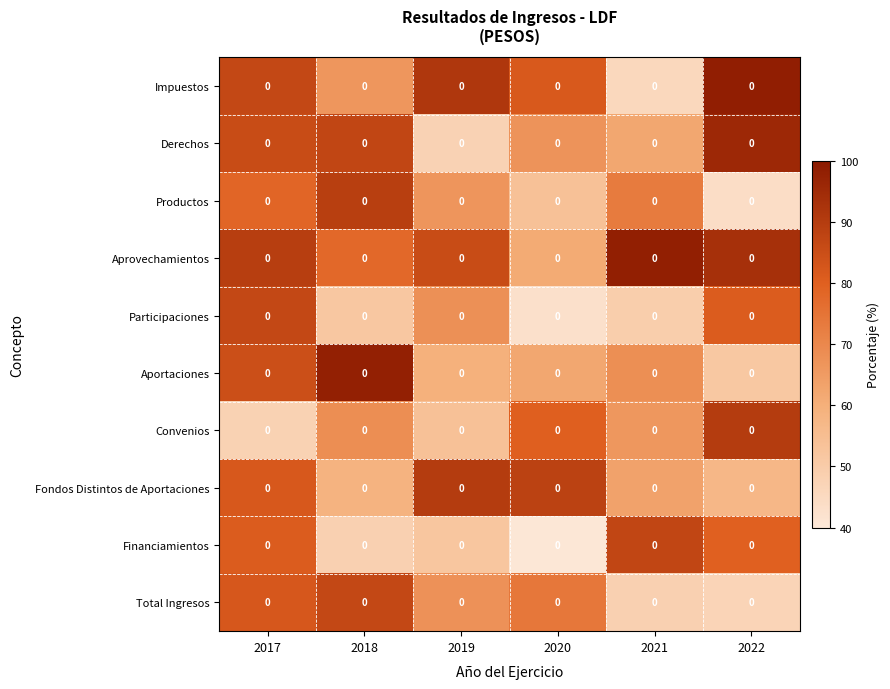

Count the number of data series in this chart.

10